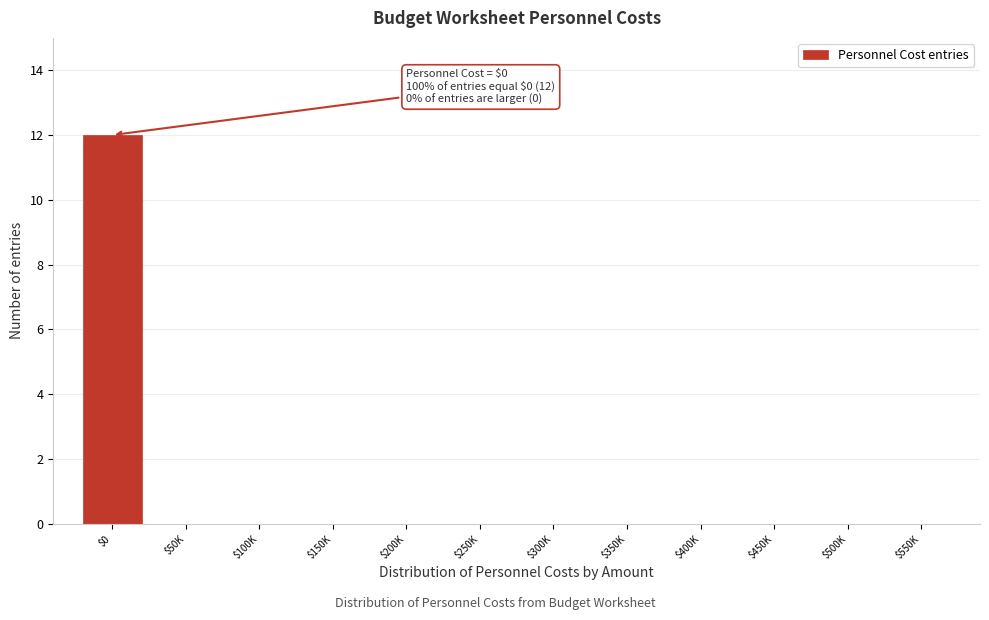

What is the maximum value shown in the chart?

12